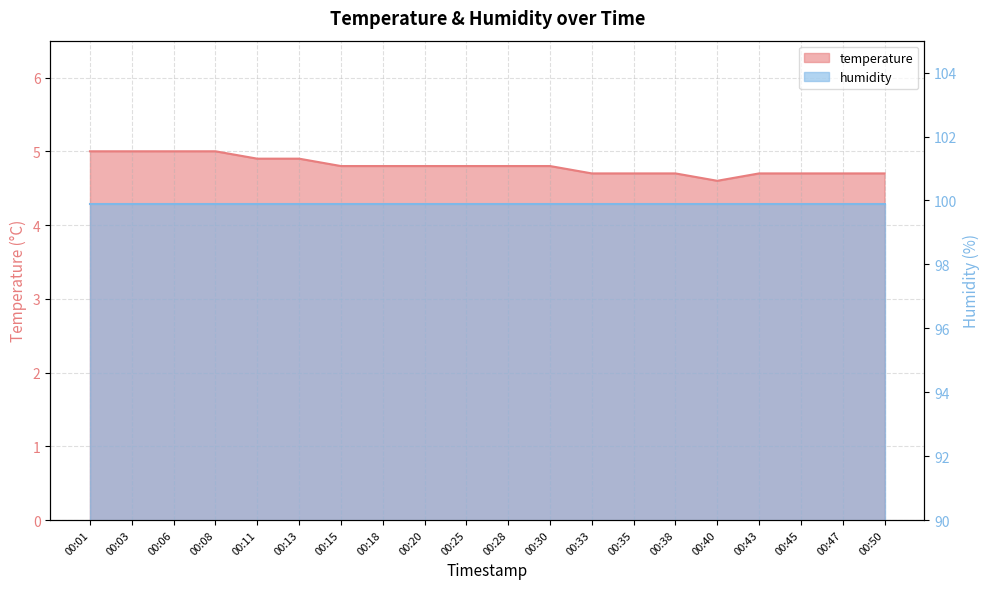

Rank the categories by value from highest to lowest.

00:01, 00:03, 00:06, 00:08, 00:11, 00:13, 00:15, 00:18, 00:20, 00:25, 00:28, 00:30, 00:33, 00:35, 00:38, 00:43, 00:45, 00:47, 00:50, 00:40